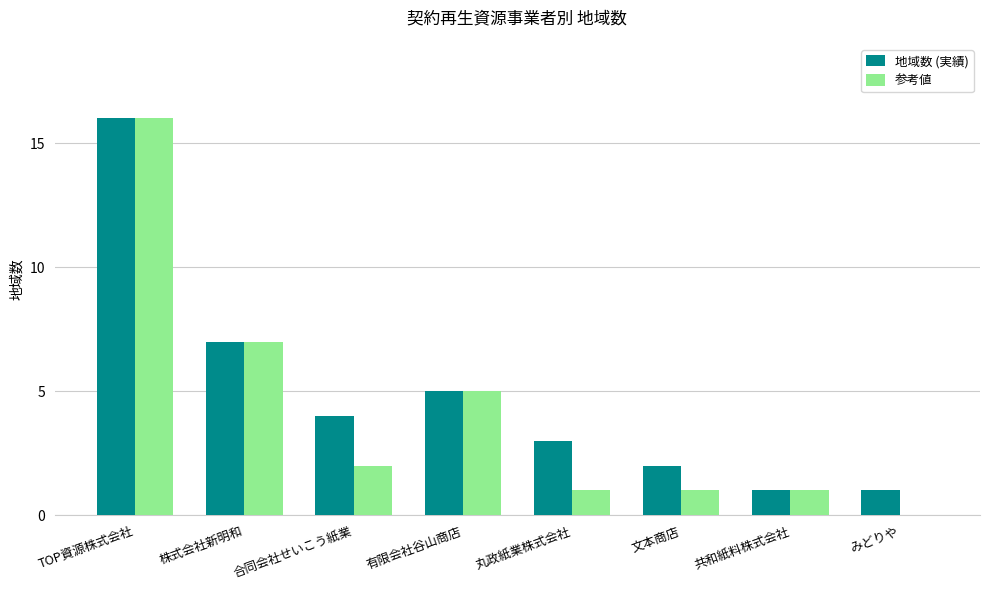

What is the difference between the maximum and minimum values in the 参考値 series?

16